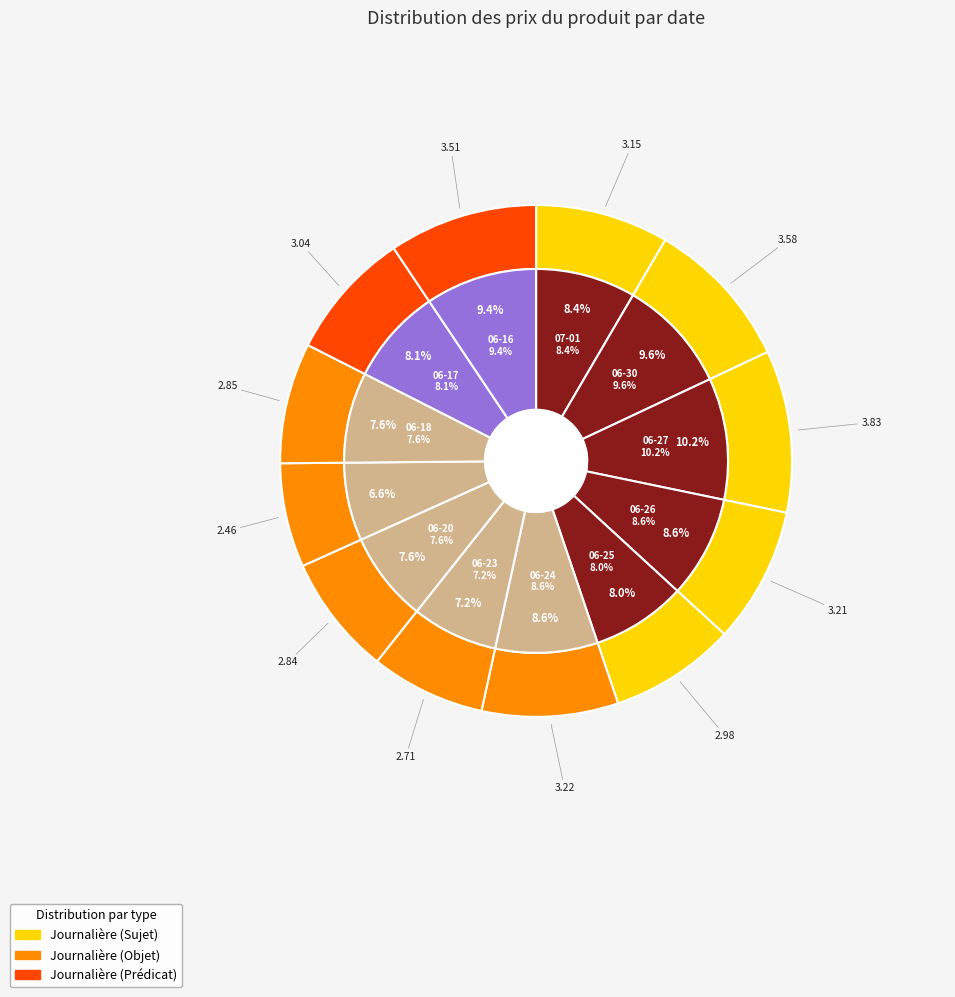

What is the change in value from 2025-07-01 to 2025-06-27?

+0.7